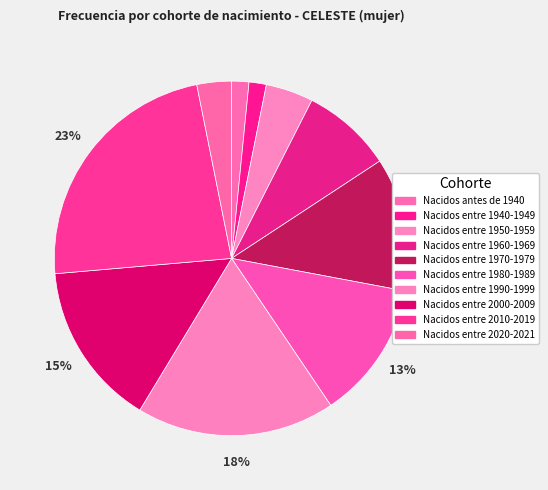

To the nearest percent, what is the difference between the largest and smallest slice percentages?

22%